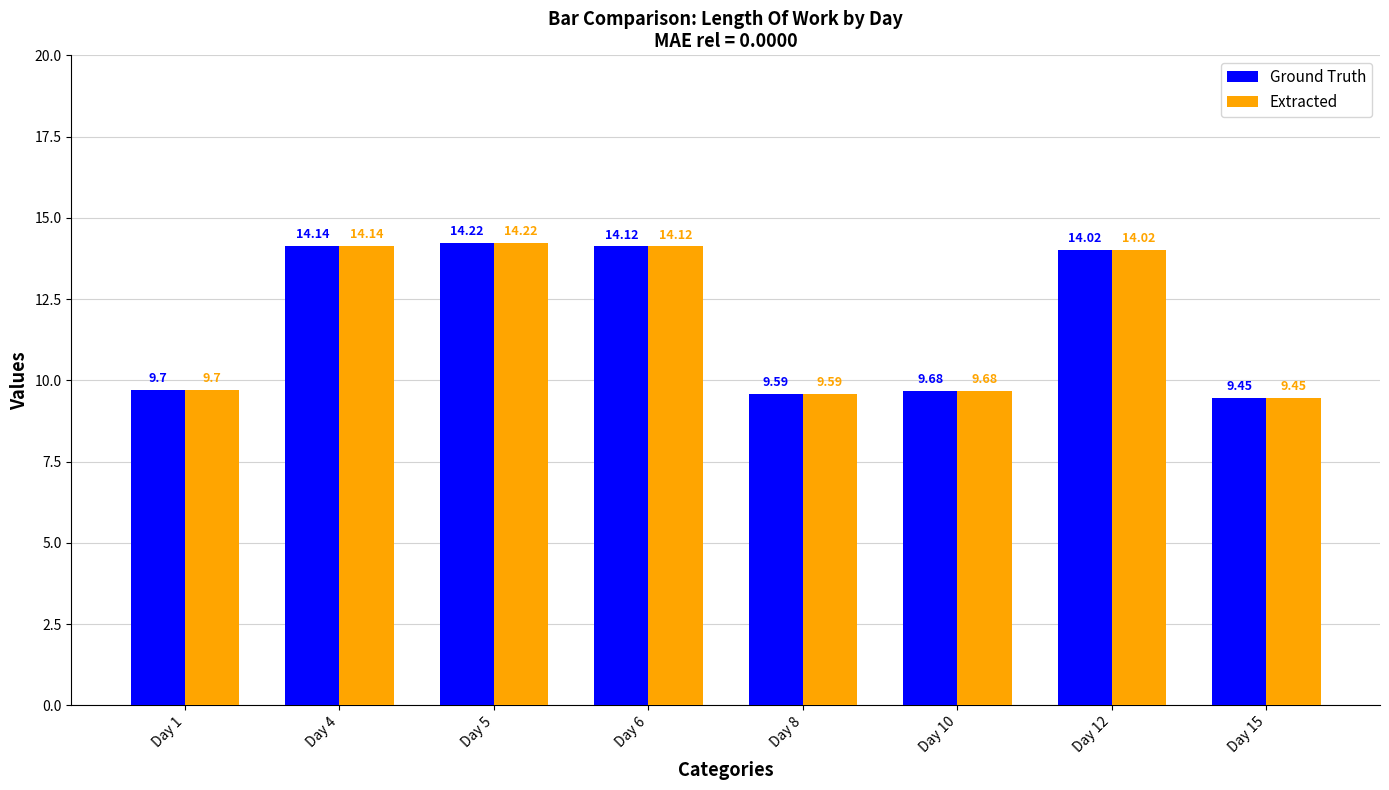

Count the number of categories in the chart.

8